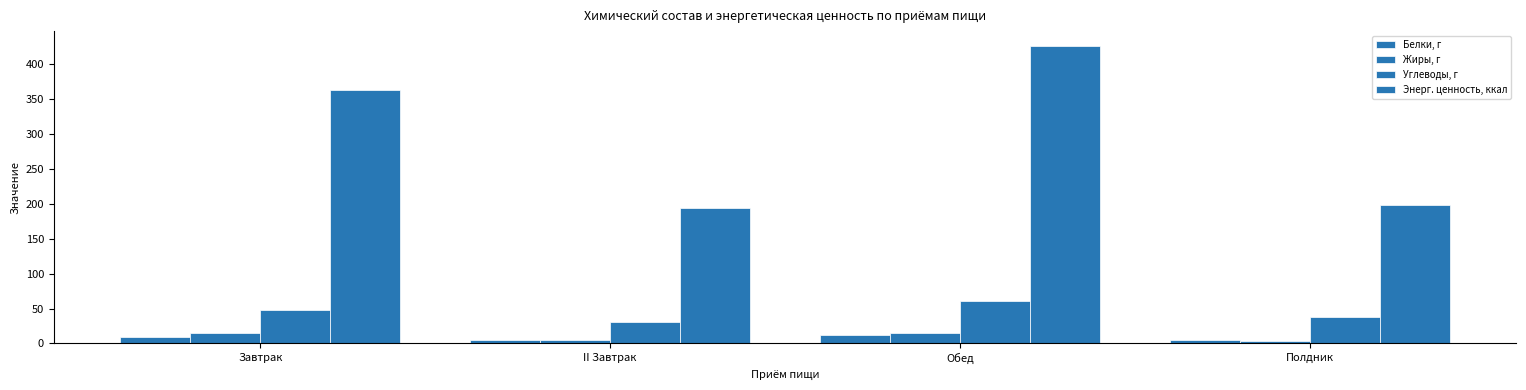

The Жиры, г series shows 23.1 at Завтрак. True or false?

False